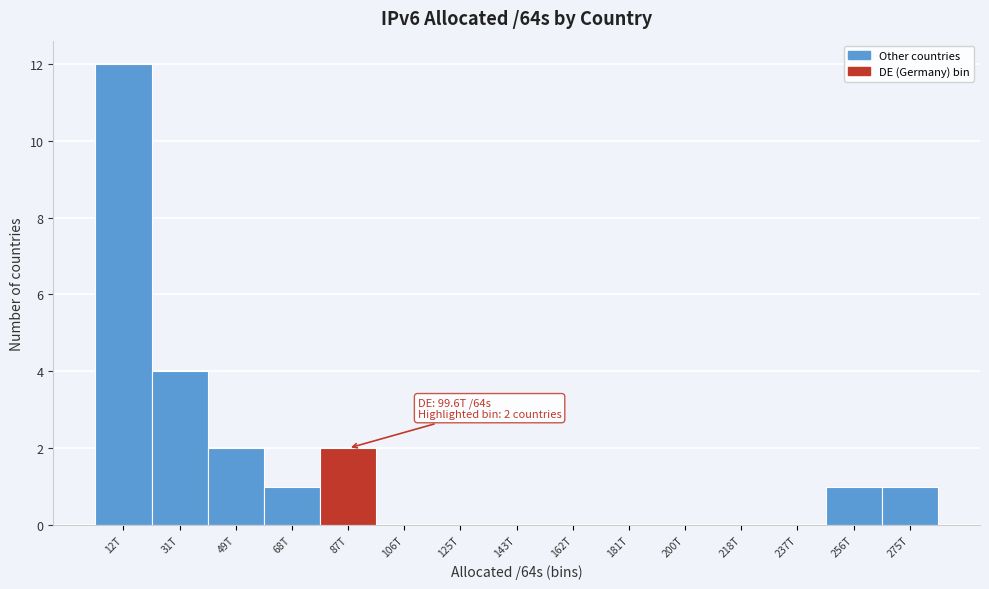

Reading left to right, list all the values displayed in this chart.

12T=12	31T=4	49T=2	68T=1	87T=2	106T=0	125T=0	143T=0	162T=0	181T=0	200T=0	218T=0	237T=0	256T=1	275T=1